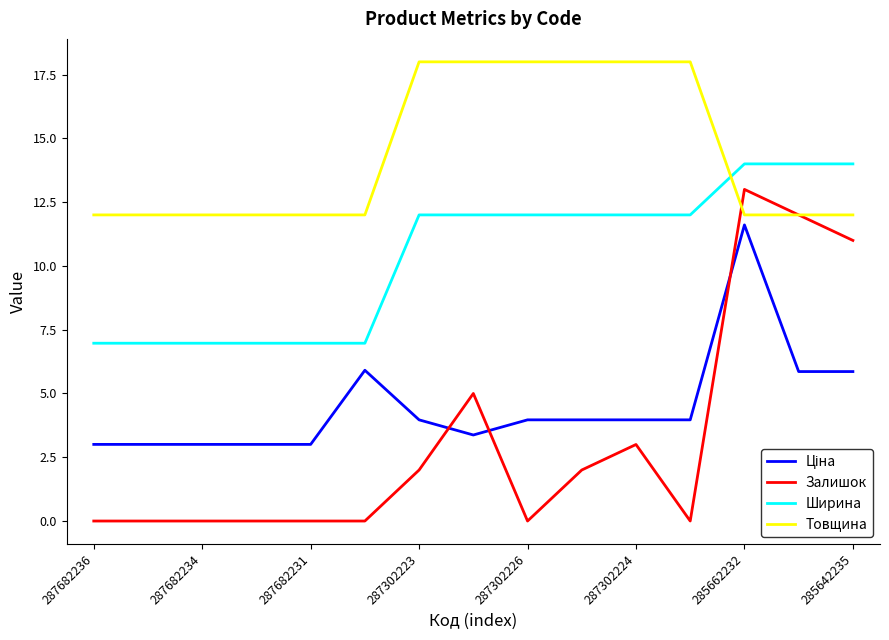

Which series has the largest total across all categories?

Товщина